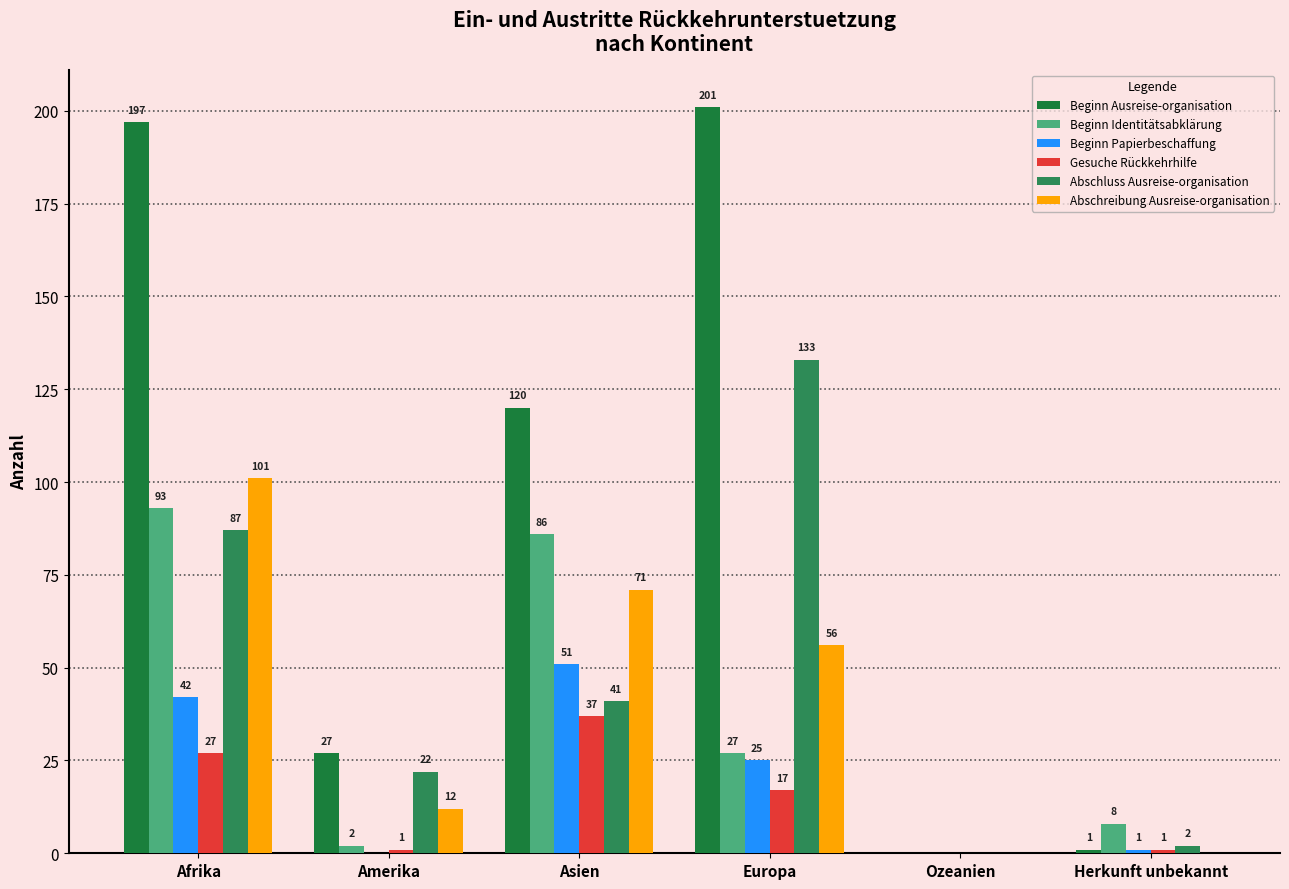

What are all the series names shown in the legend?

Beginn Ausreise-organisation, Beginn Identitätsabklärung, Beginn Papierbeschaffung, Gesuche Rückkehrhilfe, Abschluss Ausreise-organisation, Abschreibung Ausreise-organisation